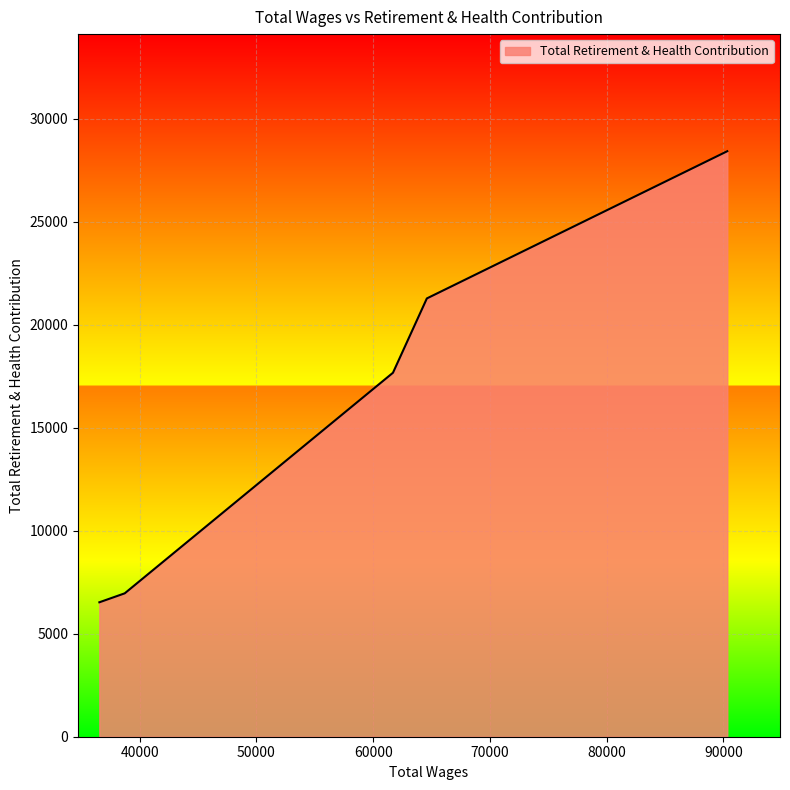

What is the greatest value displayed?

28435